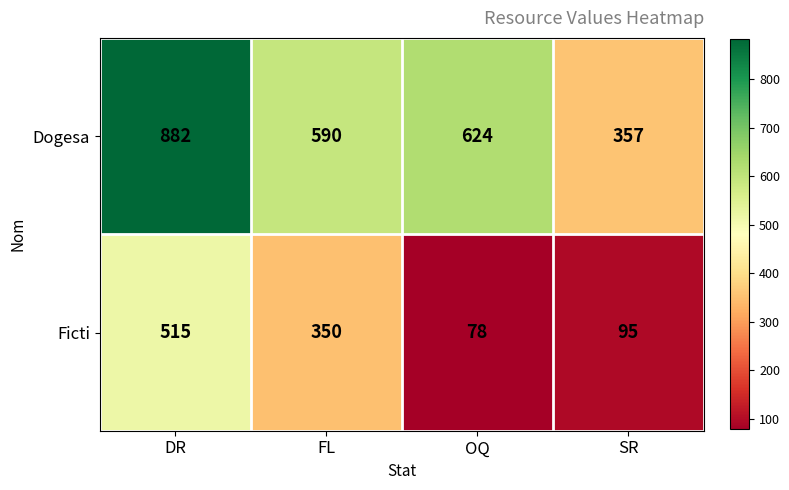

Which series changed the most between DR and FL?

Dogesa